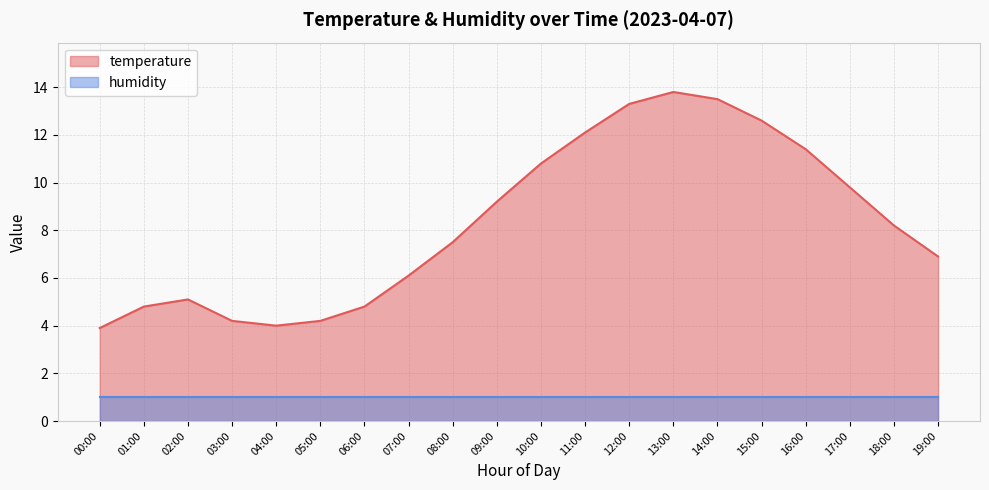

What is the value of the 15th point from the left?

13.5